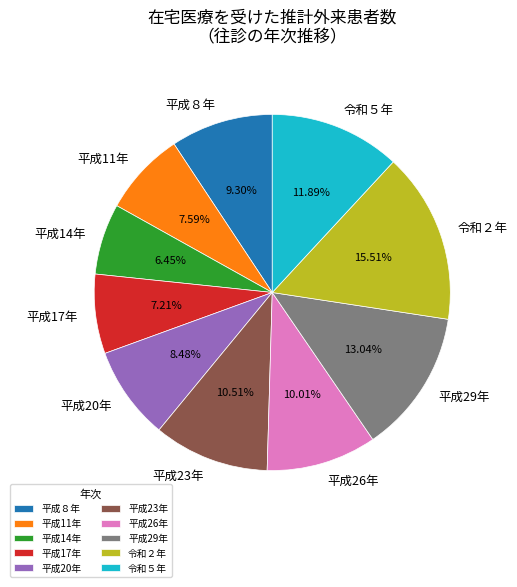

To the nearest percent, what portion does 令和２年 represent?

16%